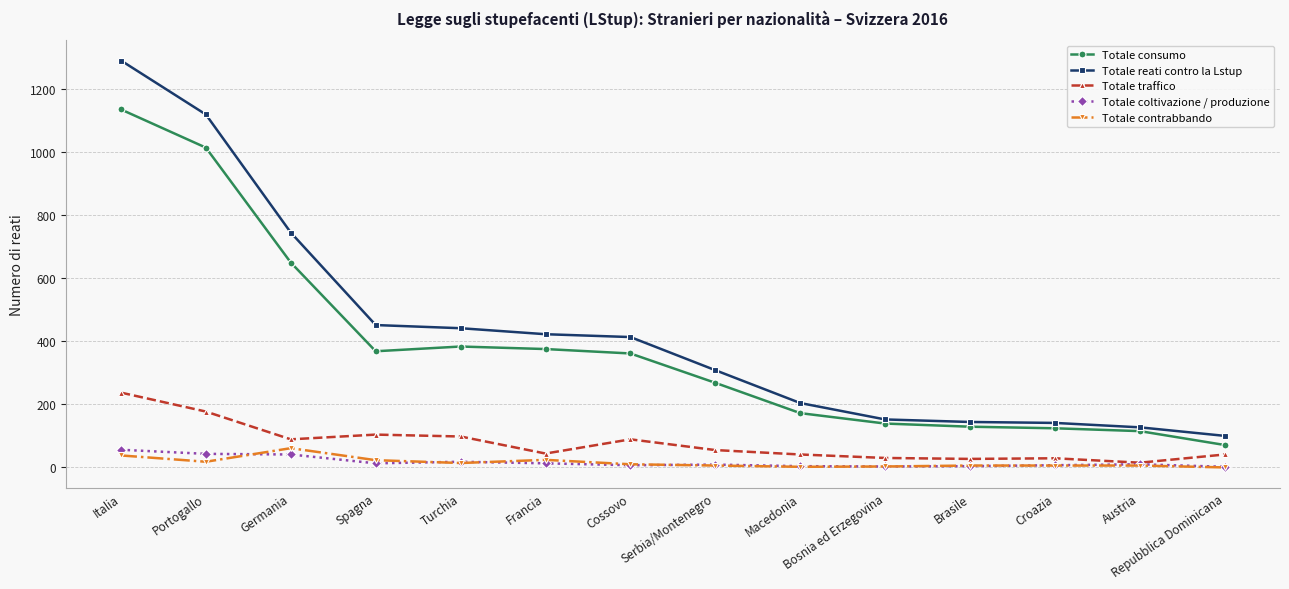

The Totale contrabbando series shows 10 at Cossovo. True or false?

True